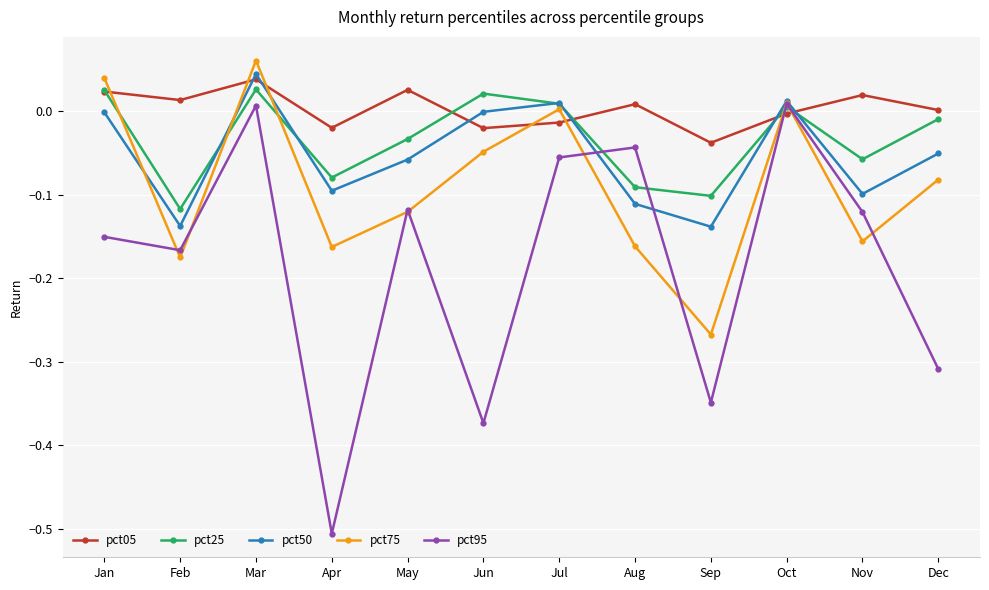

Where is the first local minimum for pct05?

Feb